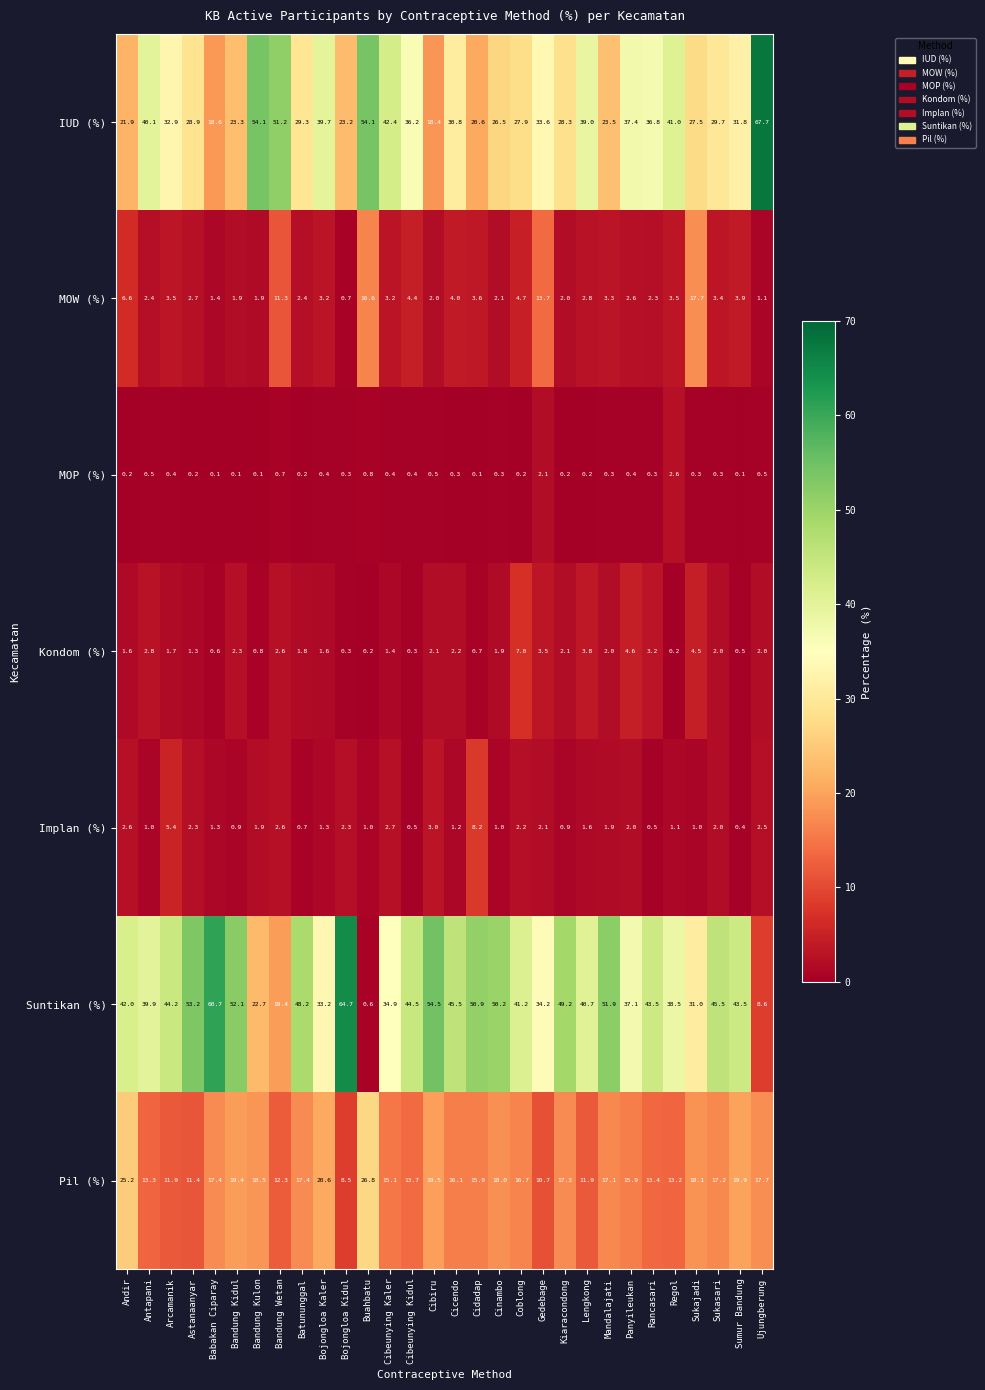

What is the difference between the maximum and minimum values in the MOP (%) series?

2.5